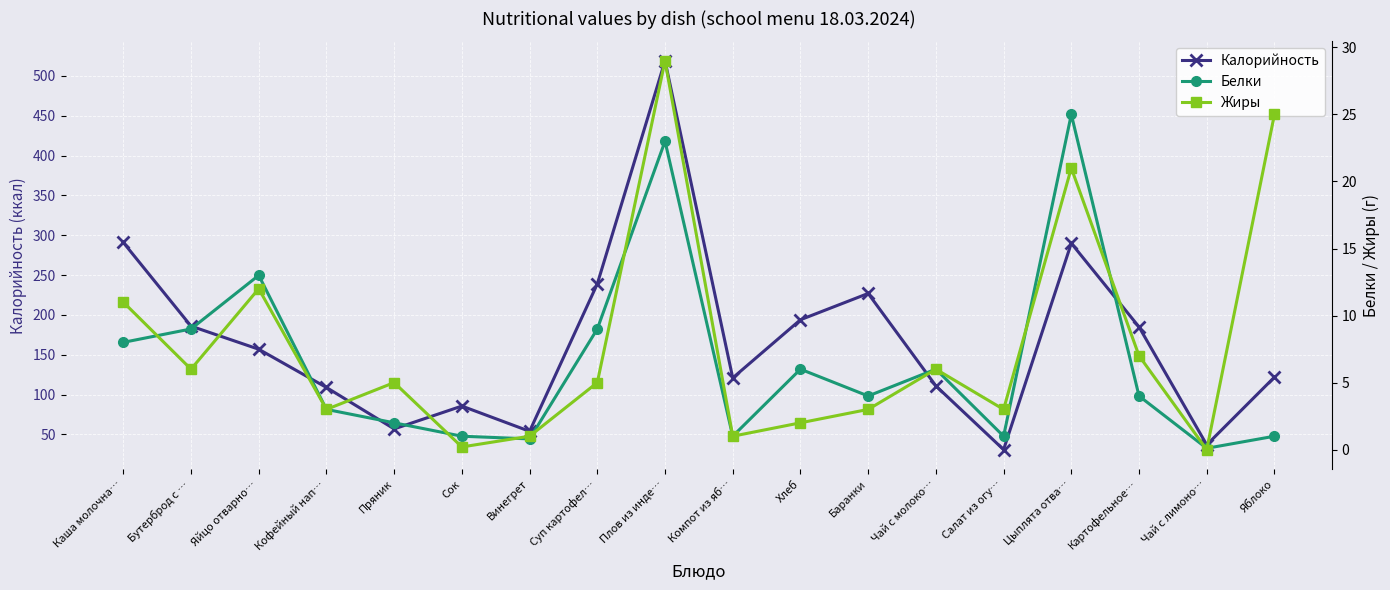

At how many categories does at least one series exceed 327?

1